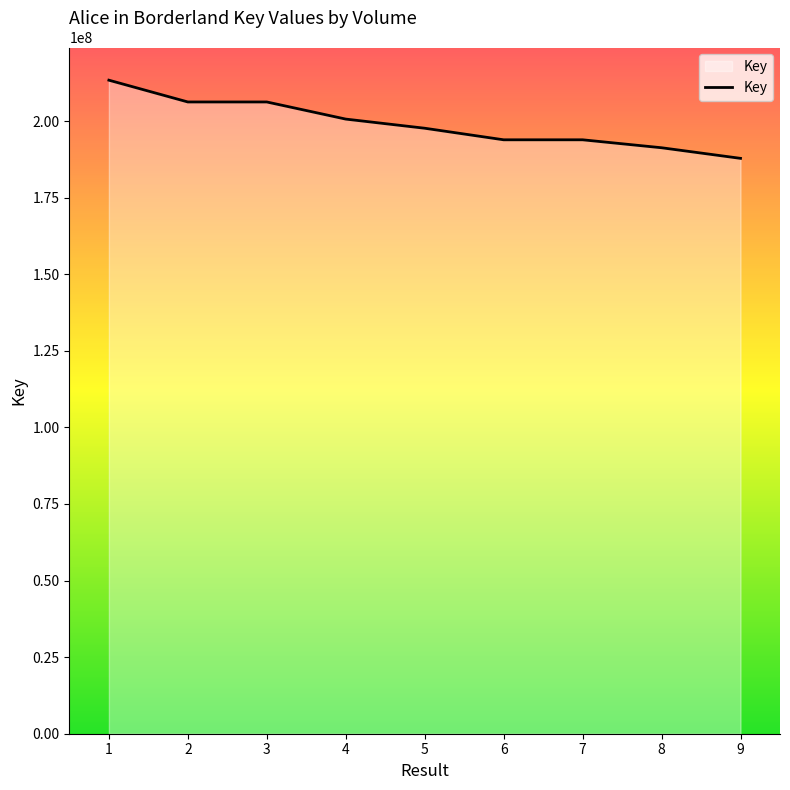

What is the greatest value displayed?

213358439